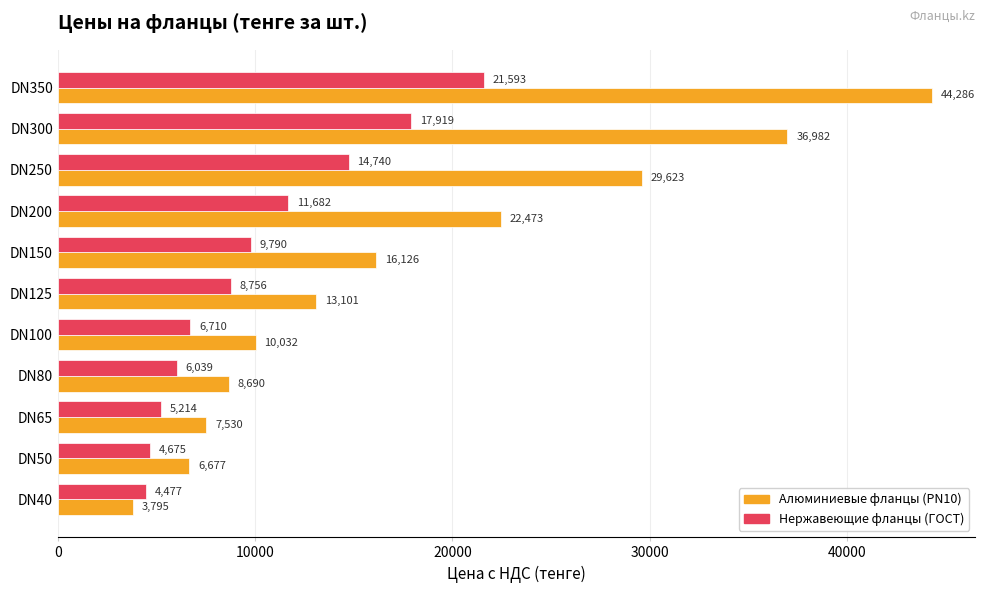

At which label is Нержавеющие фланцы (ГОСТ) closest to 13035?

DN200